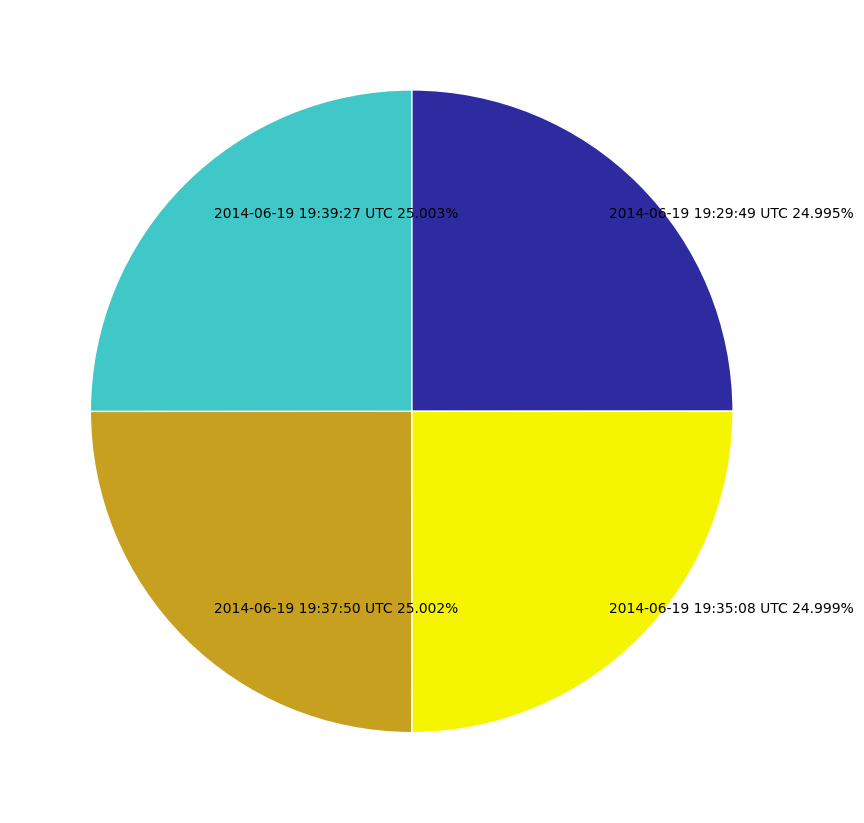

How many segments does this pie chart have?

4